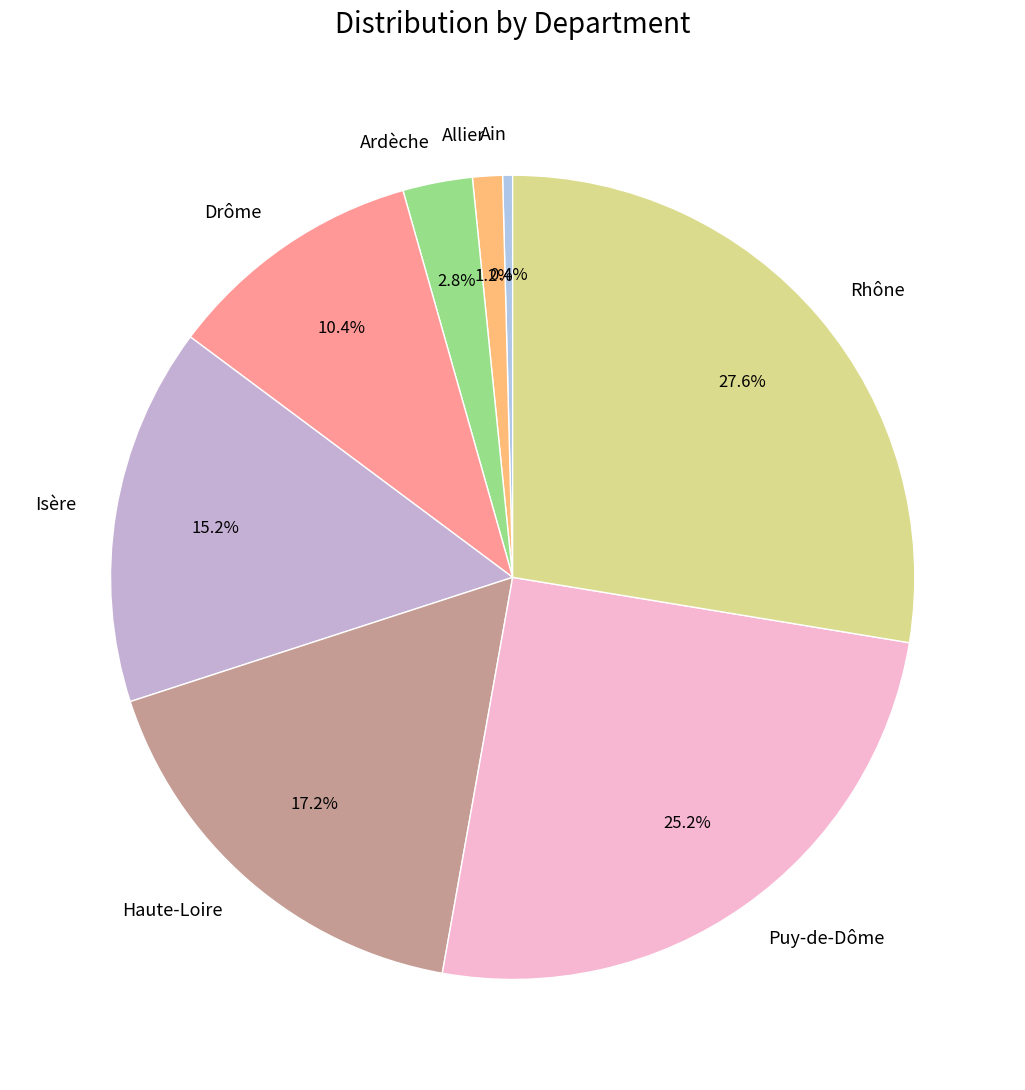

To the nearest percent, what is the average slice percentage?

12%